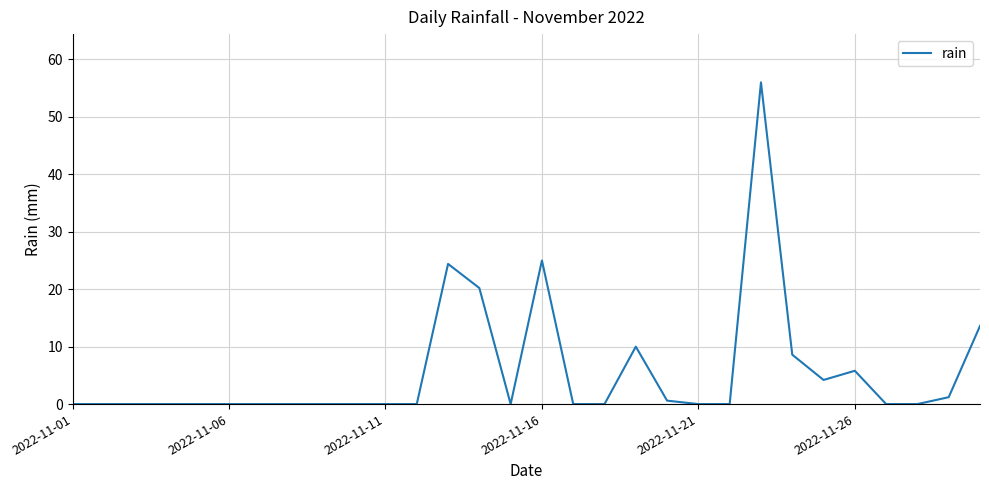

What is the greatest value displayed?

56.0